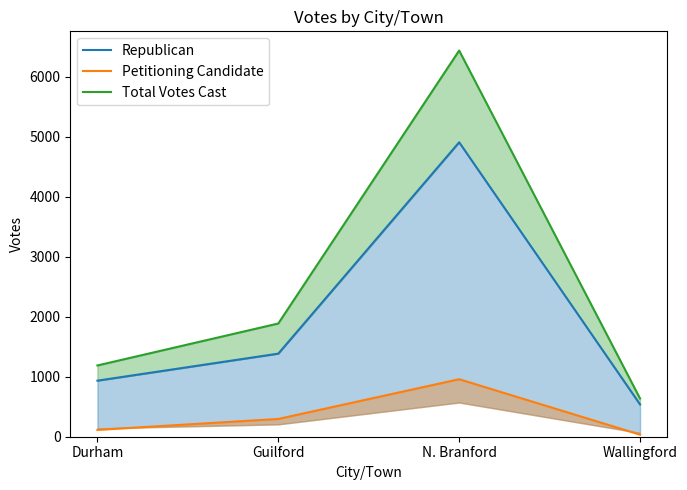

What are all the series names shown in the legend?

Republican, Petitioning Candidate, Total Votes Cast